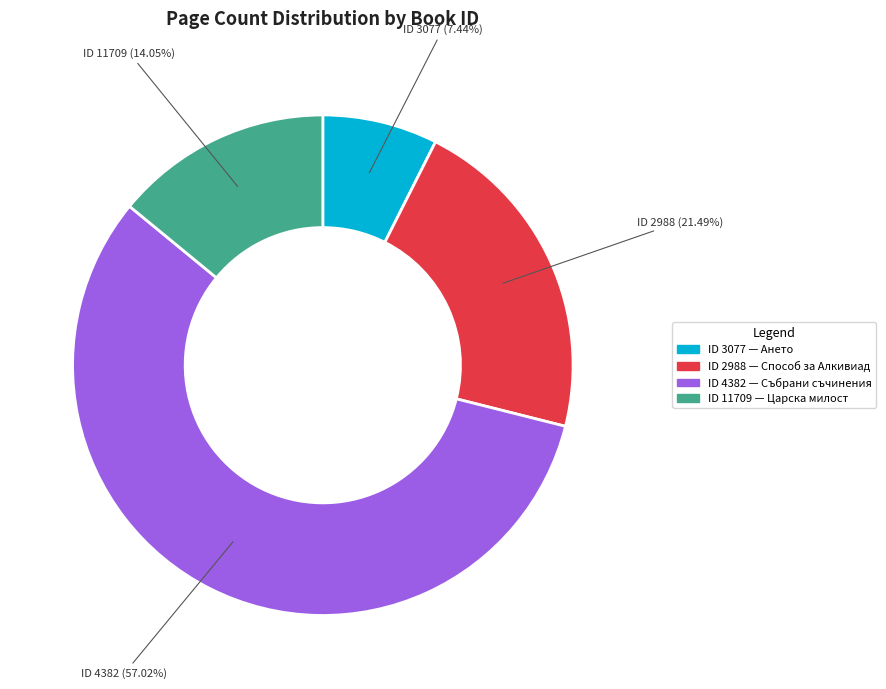

Is there any slice that represents more than half of the pie?

Yes